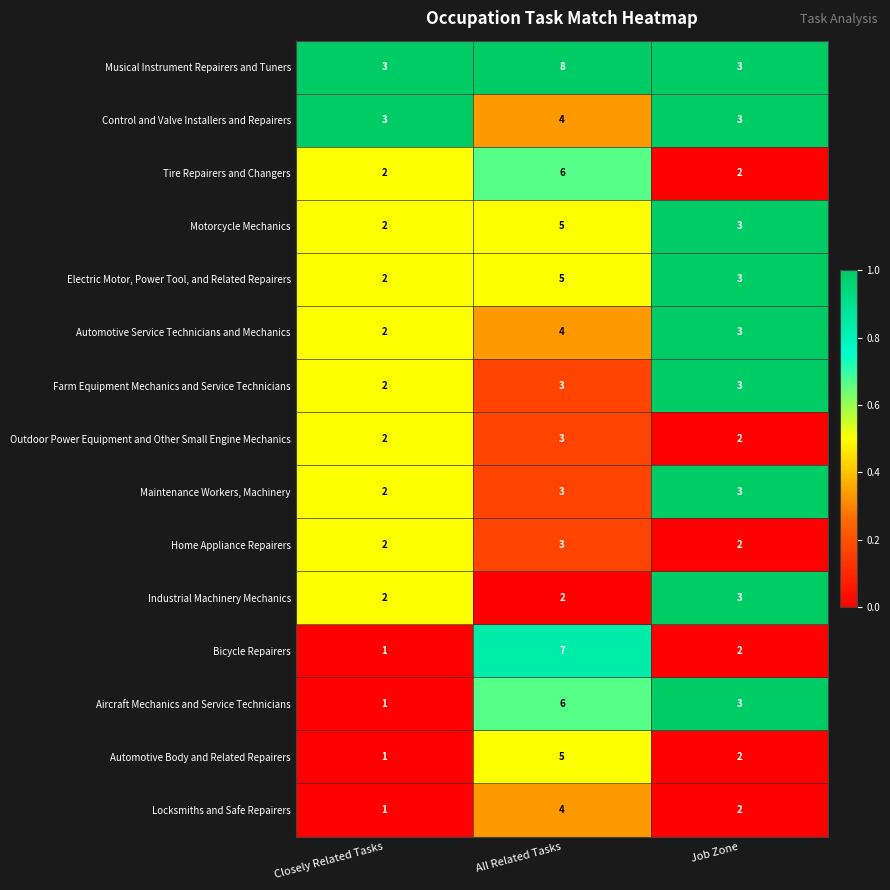

At which label is Bicycle Repairers closest to 4?

Job Zone